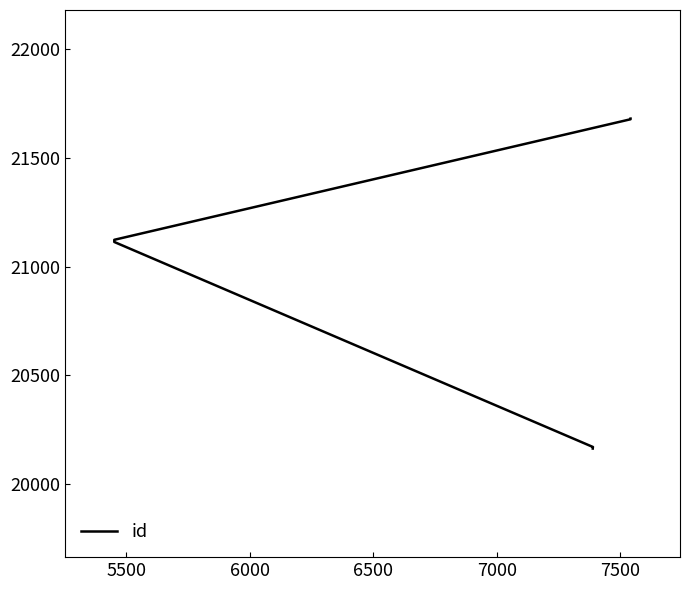

True or false: there are more than 2 points higher than both neighbors.

False